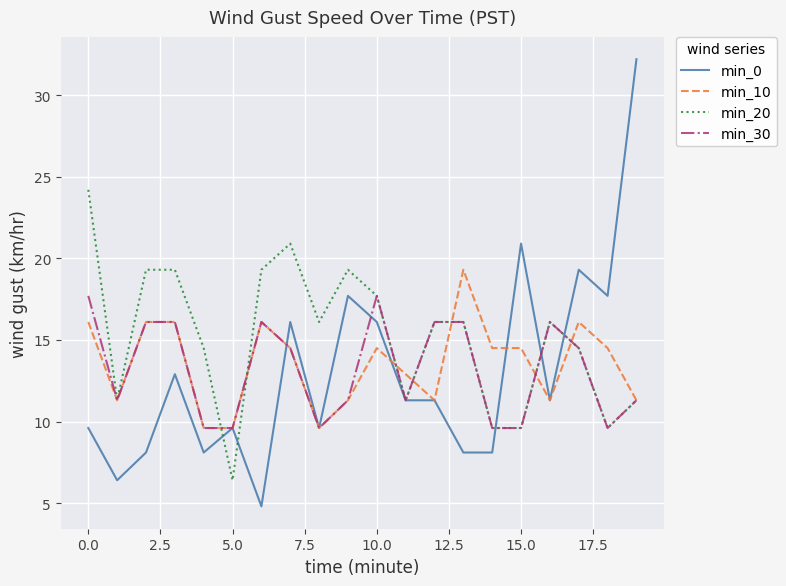

Which series has the largest total across all categories?

min_20